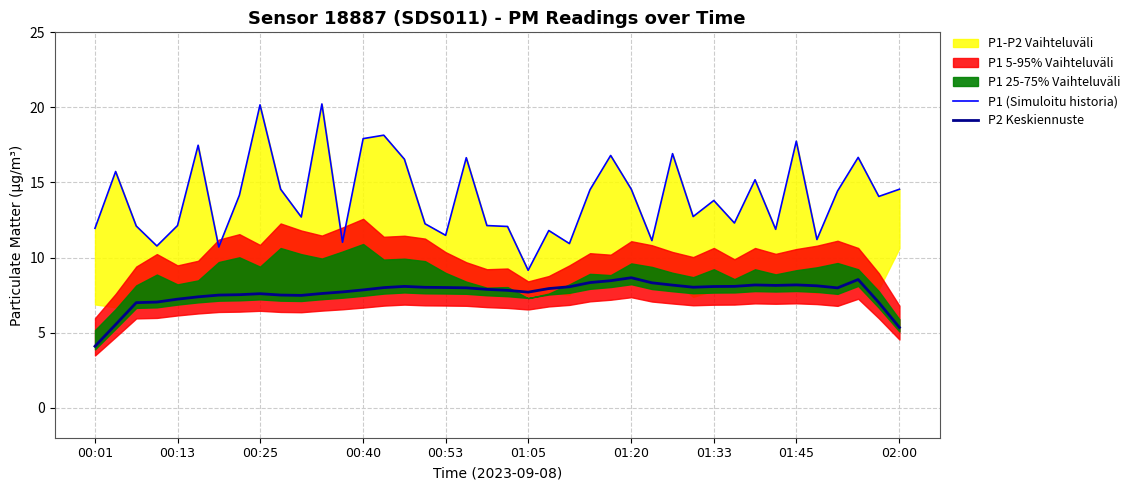

The P2 Keskiennuste series shows 8.7 at 01:20. True or false?

True